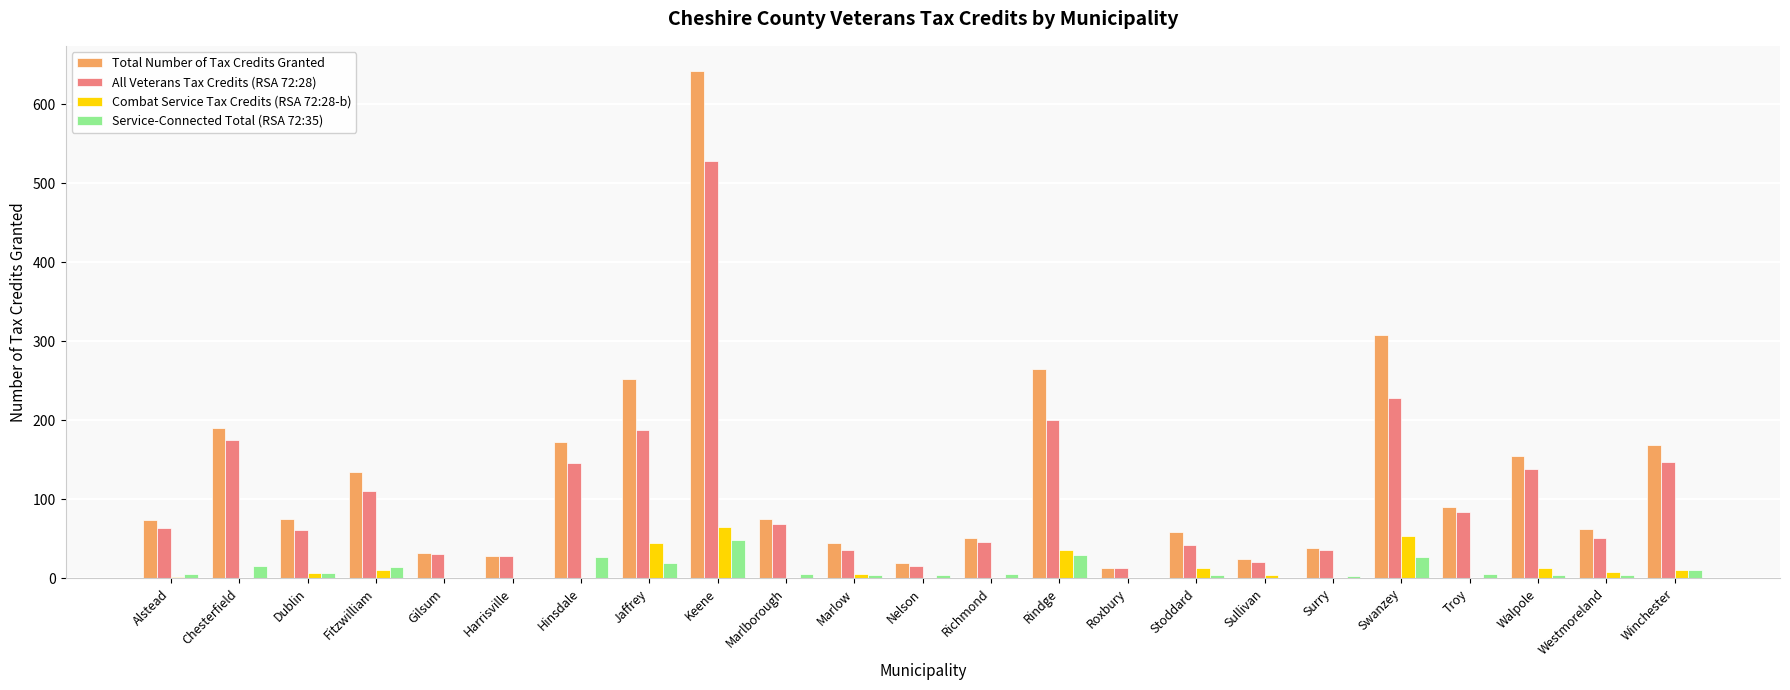

The Total Number of Tax Credits Granted series shows 33 at Fitzwilliam. True or false?

False